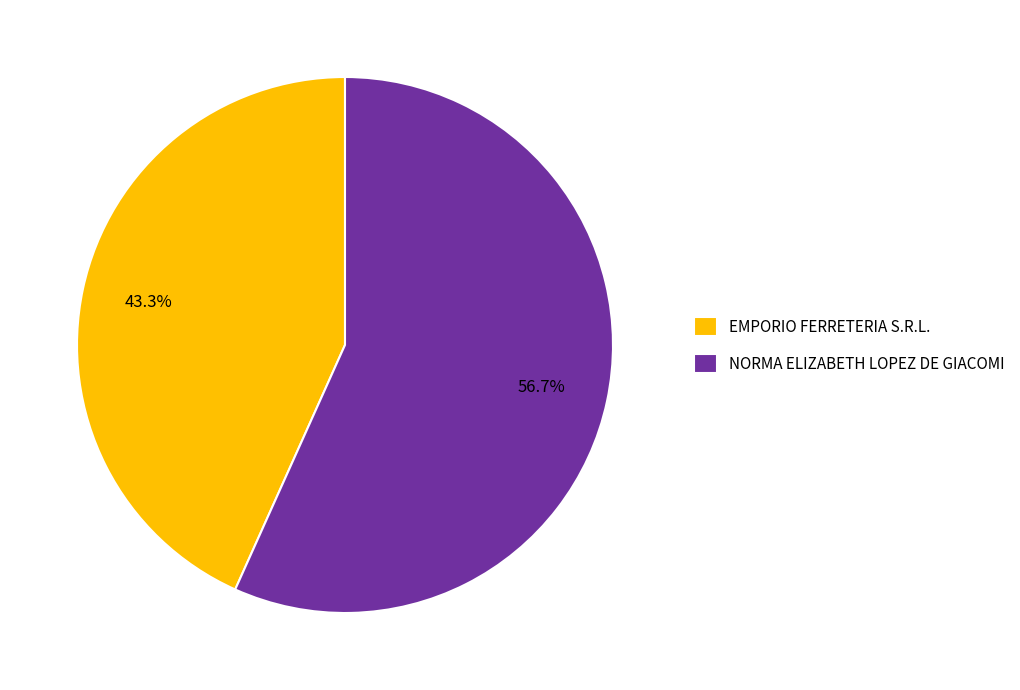

To the nearest percent, what is the combined percentage of EMPORIO FERRETERIA S.R.L. and NORMA ELIZABETH LOPEZ DE GIACOMI?

100%